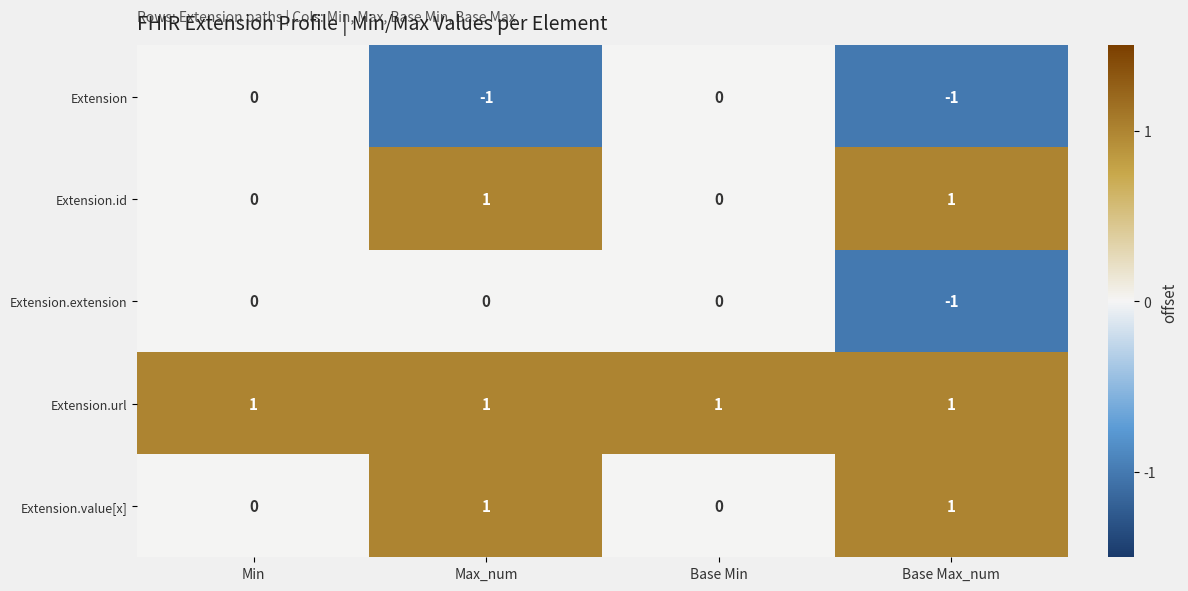

Is it true that Extension.url equals 0 at Base Max_num?

False